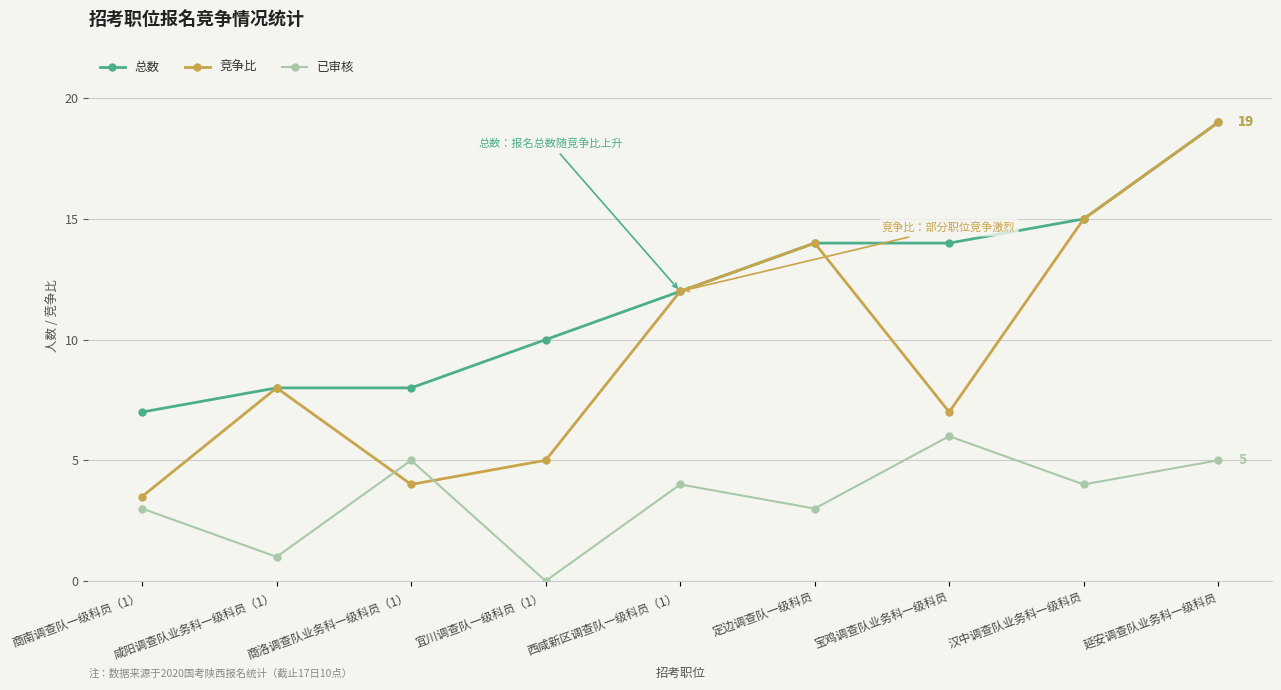

How many lines are shown in the chart?

3